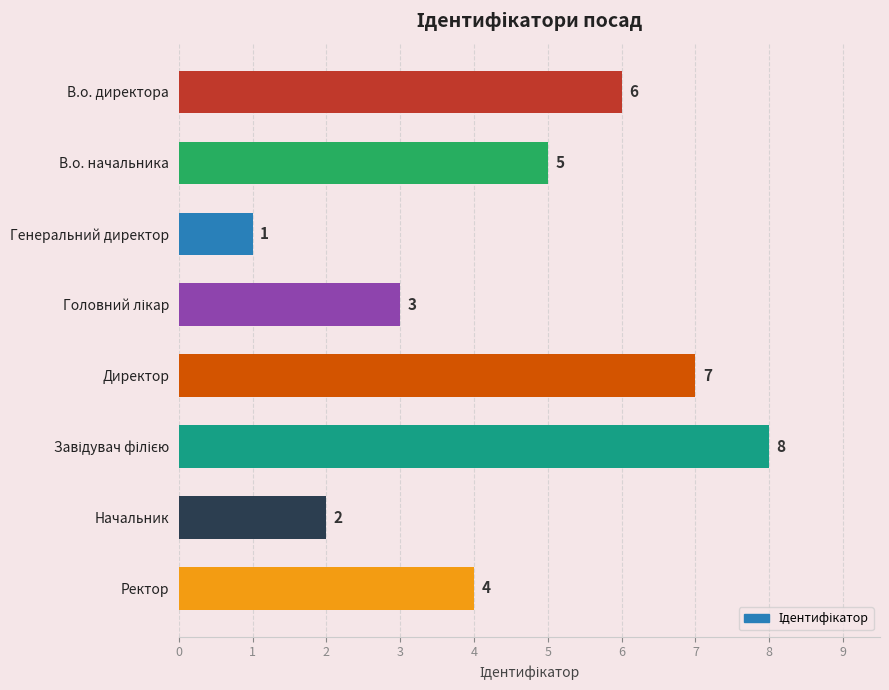

Reading top to bottom, what are all the values shown in this chart?

6	5	1	3	7	8	2	4